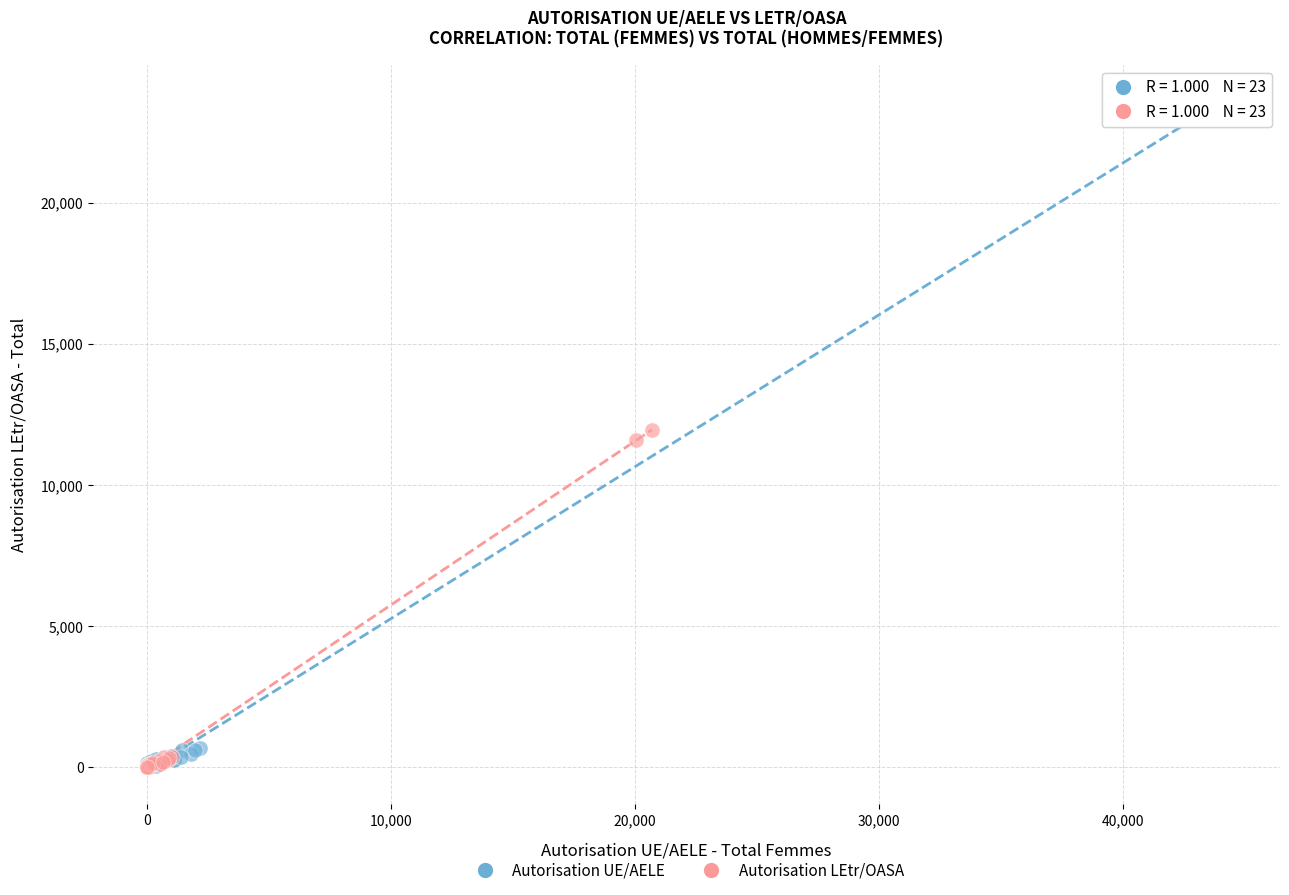

Which series reaches the maximum Y coordinate?

Autorisation UE/AELE